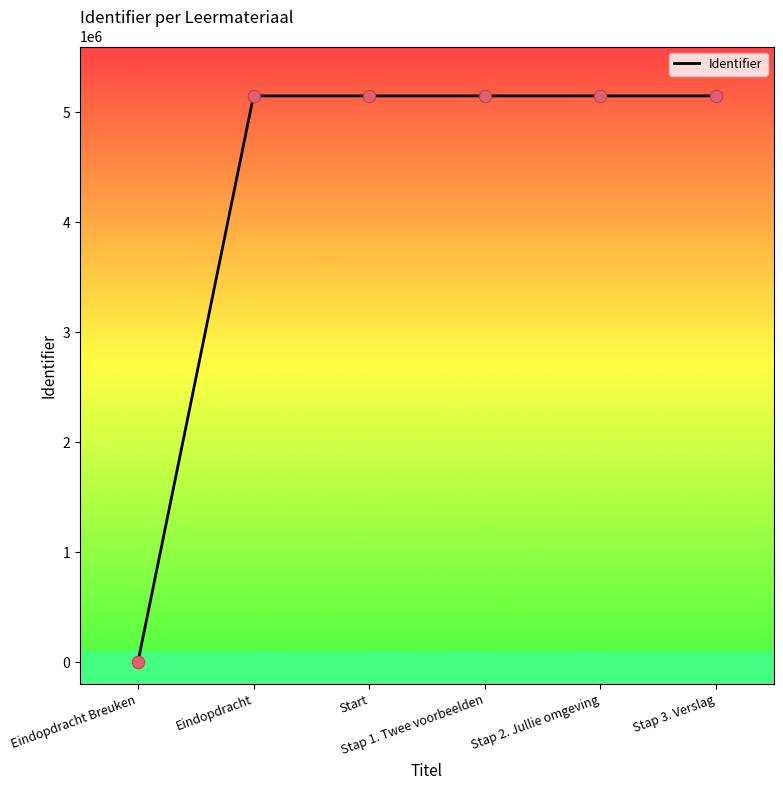

True or false: there are more than 2 points higher than both neighbors.

False